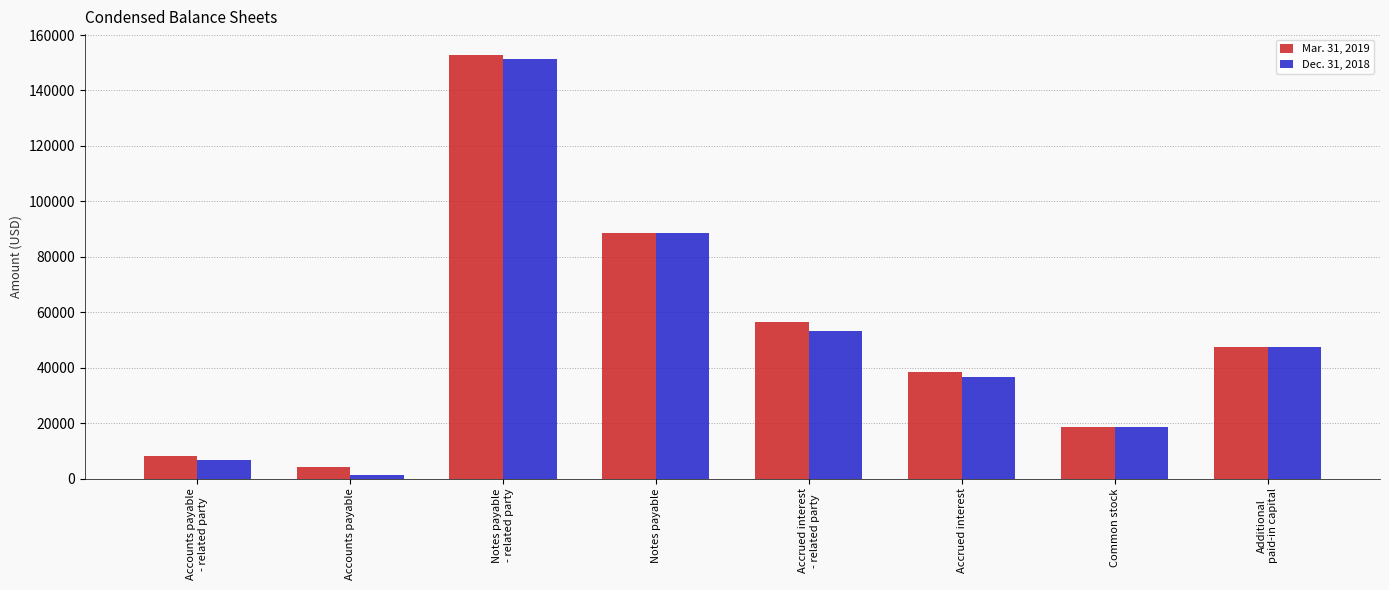

What position from the left is Common stock?

7